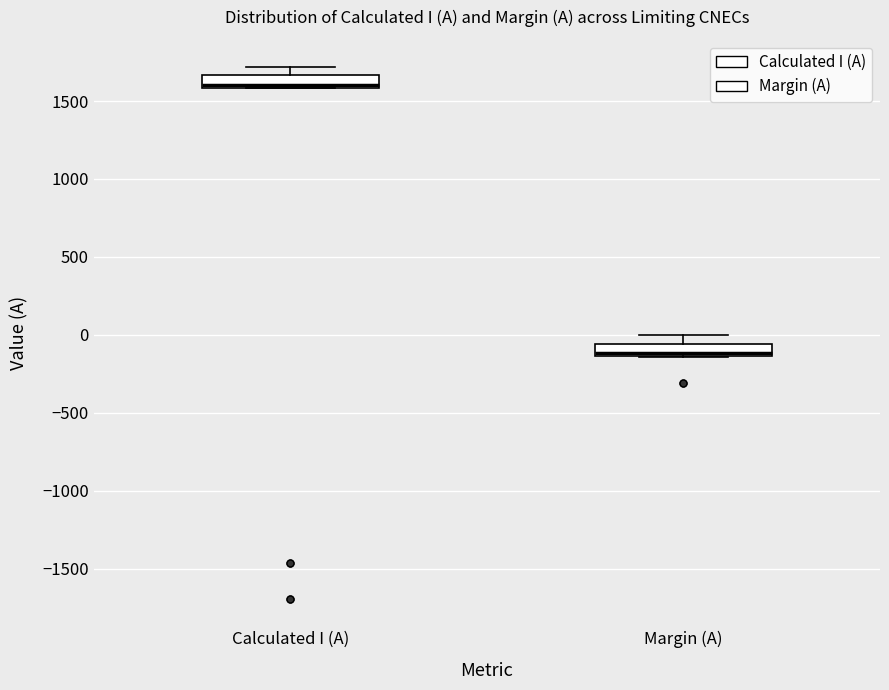

Which box's median line is the lowest?

Margin (A)